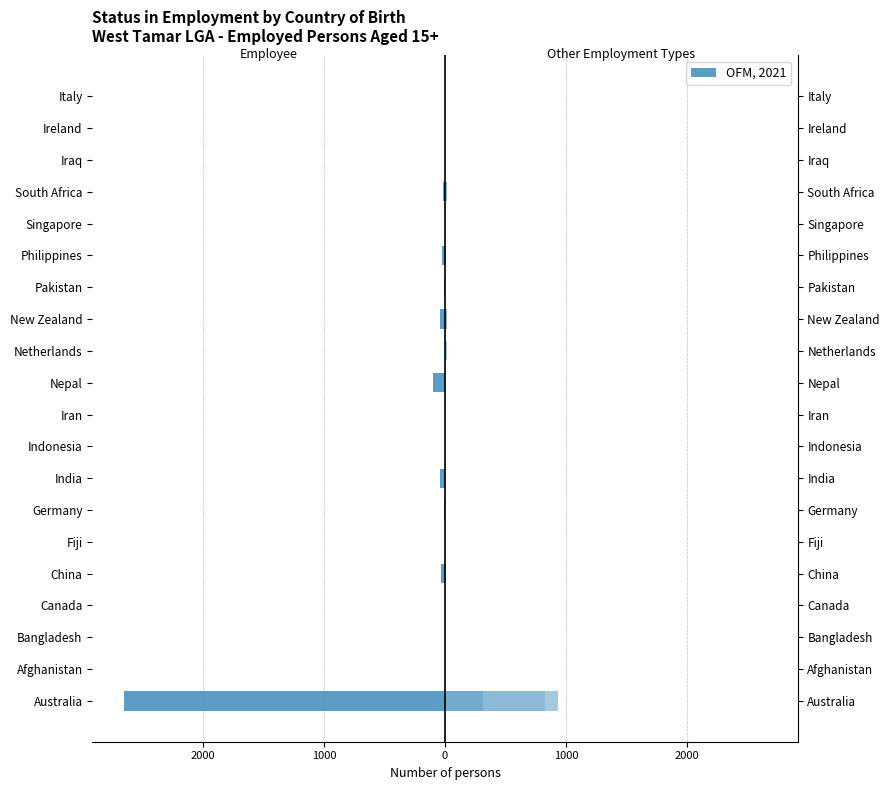

What is the value of the Owner managers of incorporated enterprises bar at the 1st from the left?

317